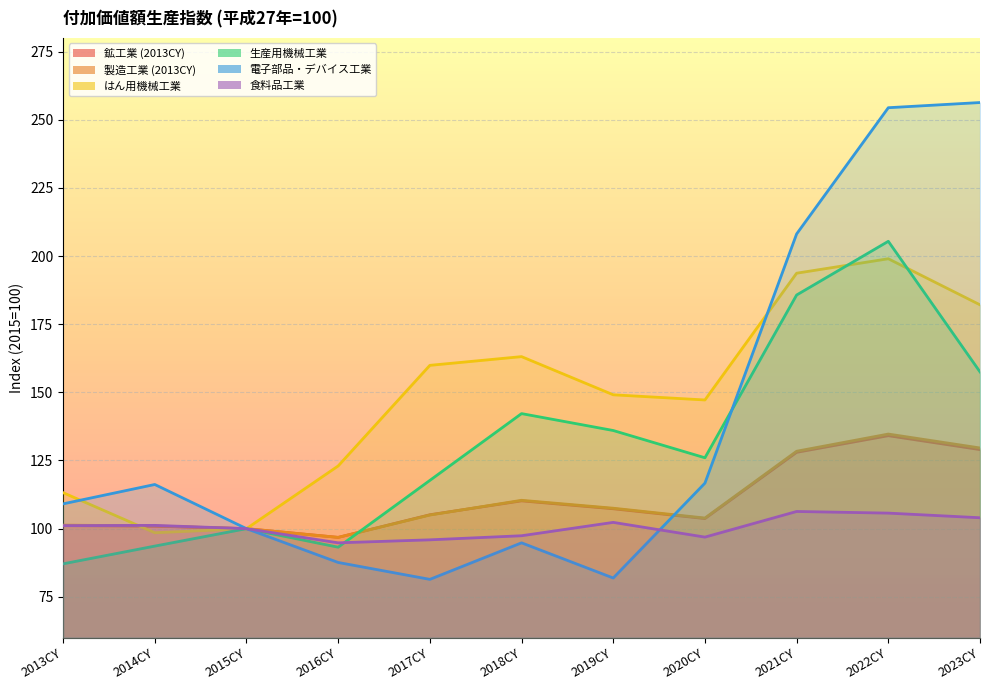

Between 2017CY and 2020CY, which is larger?

2017CY